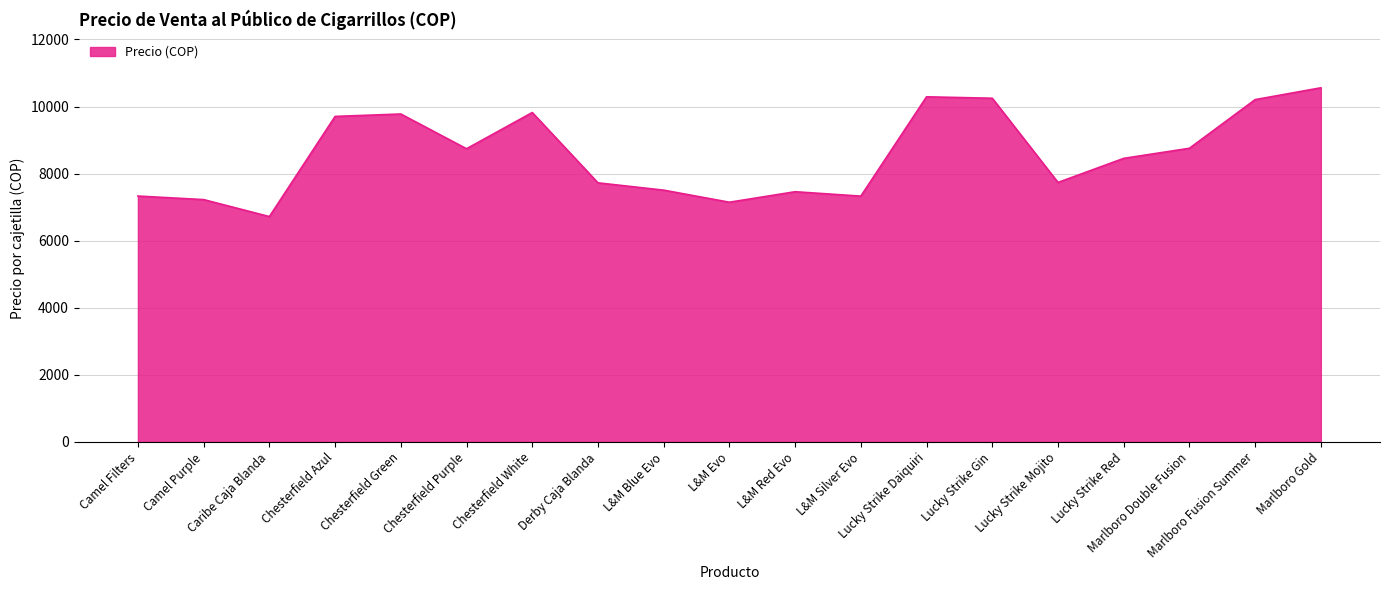

Which category has the highest value across all series?

Marlboro Gold